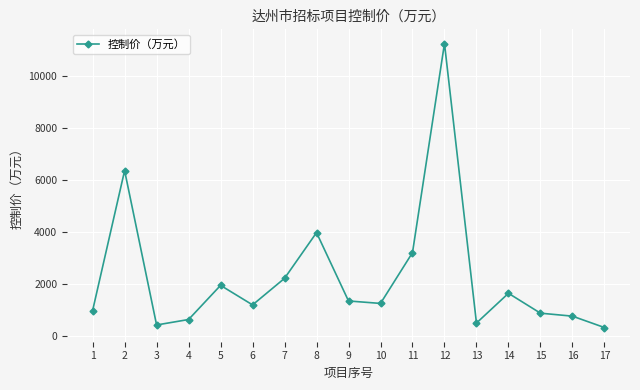

Which category has the highest value across all series?

12